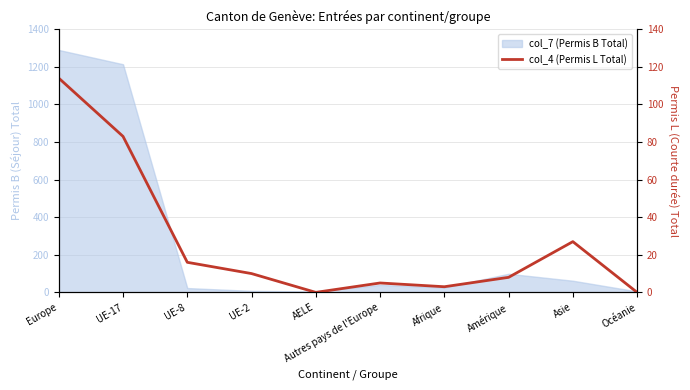

True or false: there are more than 1 points higher than both neighbors.

True